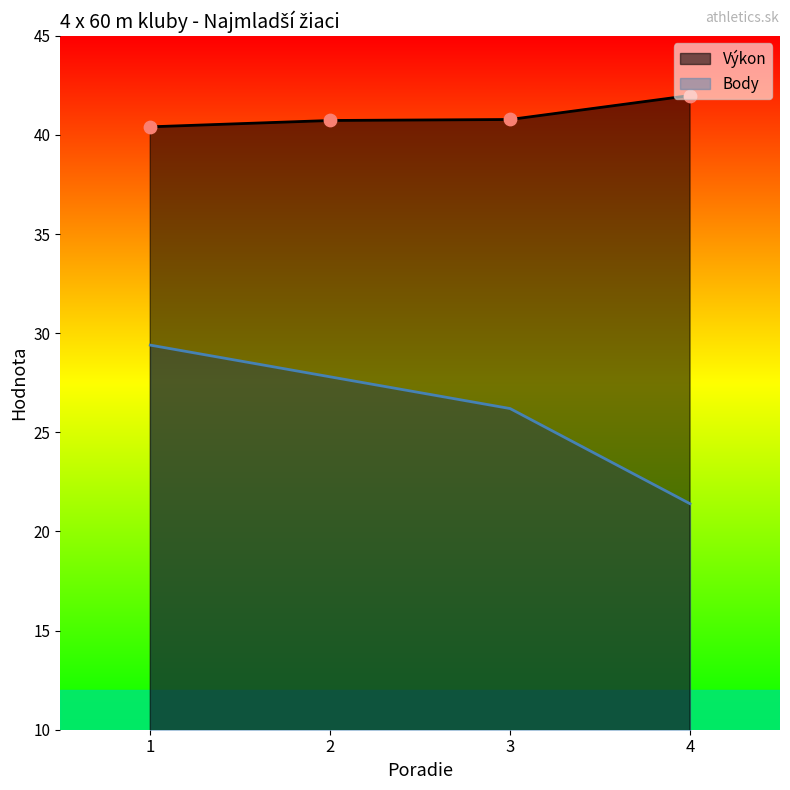

Is the value of Body at 2 greater than the value of Výkon at 3?

No